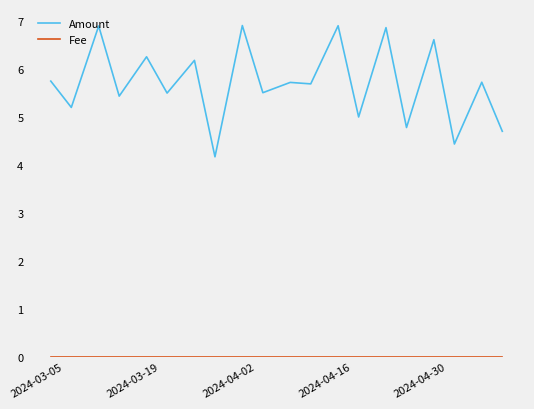

What is the difference between the maximum and minimum values in the Amount series?

2.7